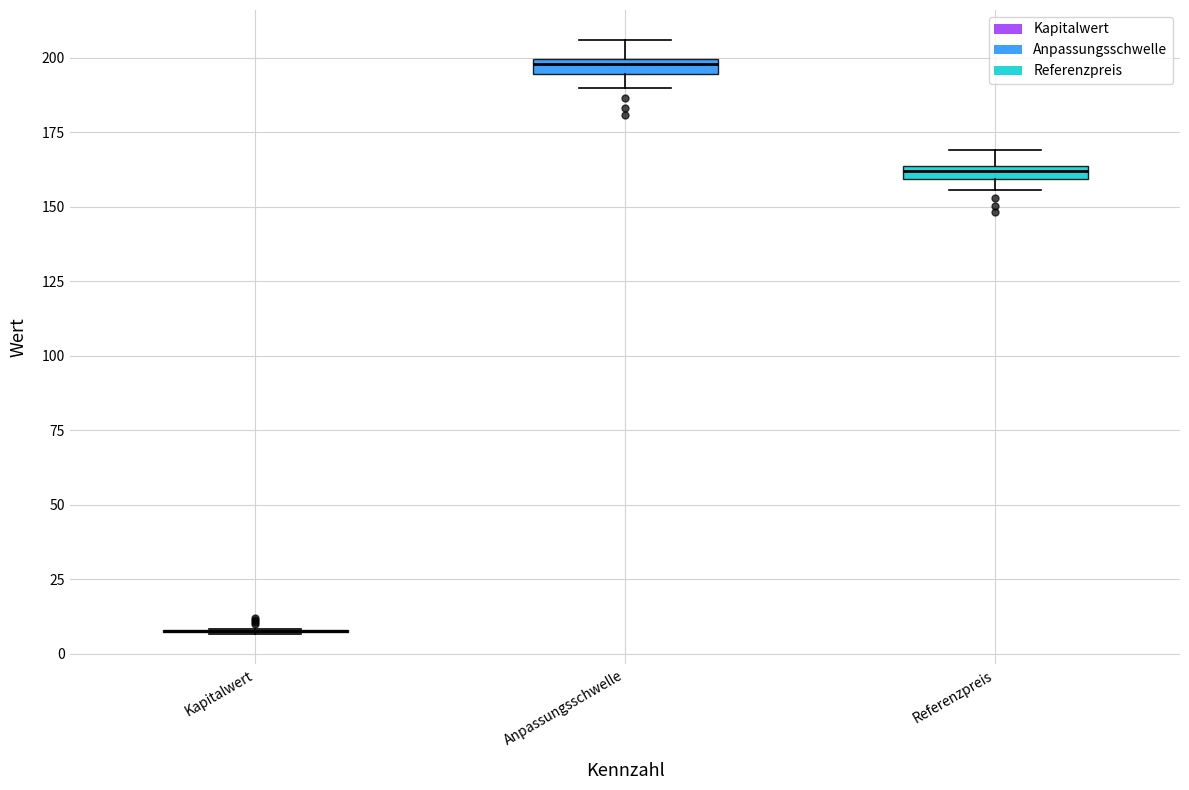

Where is the upper edge of the box for Anpassungsschwelle on the y-axis? The values are not printed on the chart, so give them approximately, as read against the axis.

200